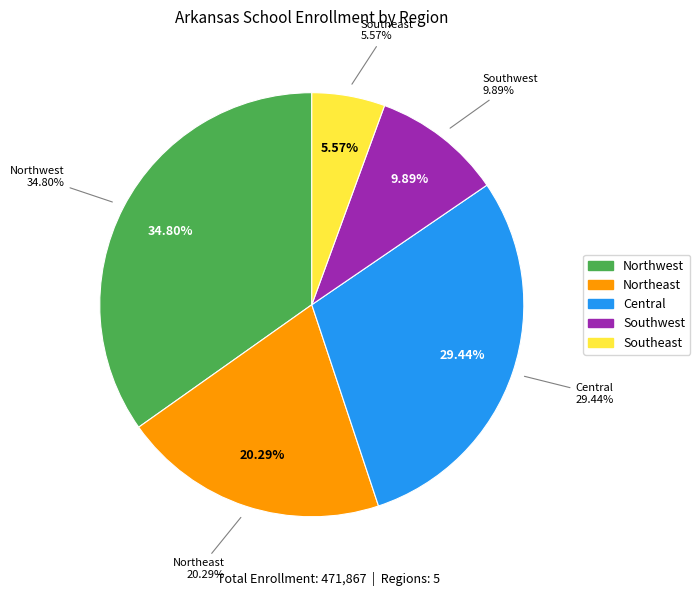

What portion of the pie excludes Northwest?

65.2%